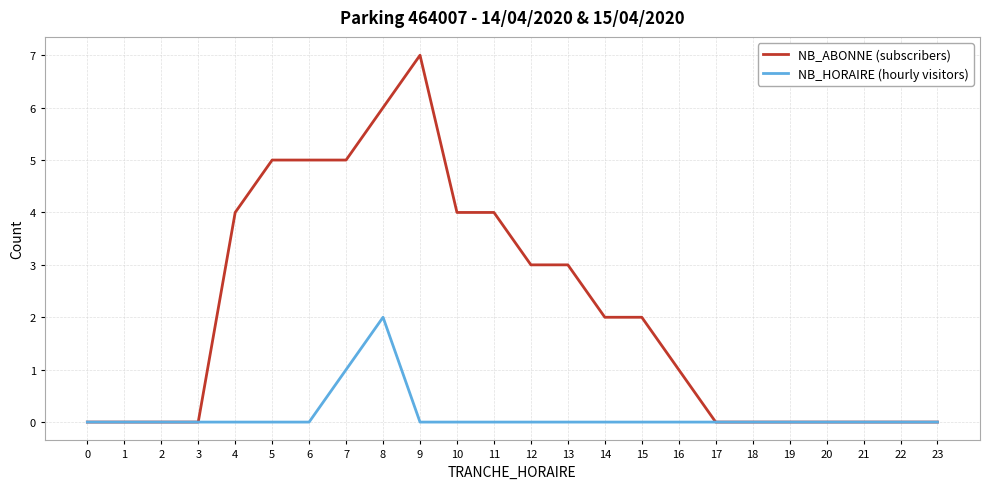

At 15, list the series in order from smallest to largest.

NB_HORAIRE (hourly visitors), NB_ABONNE (subscribers)